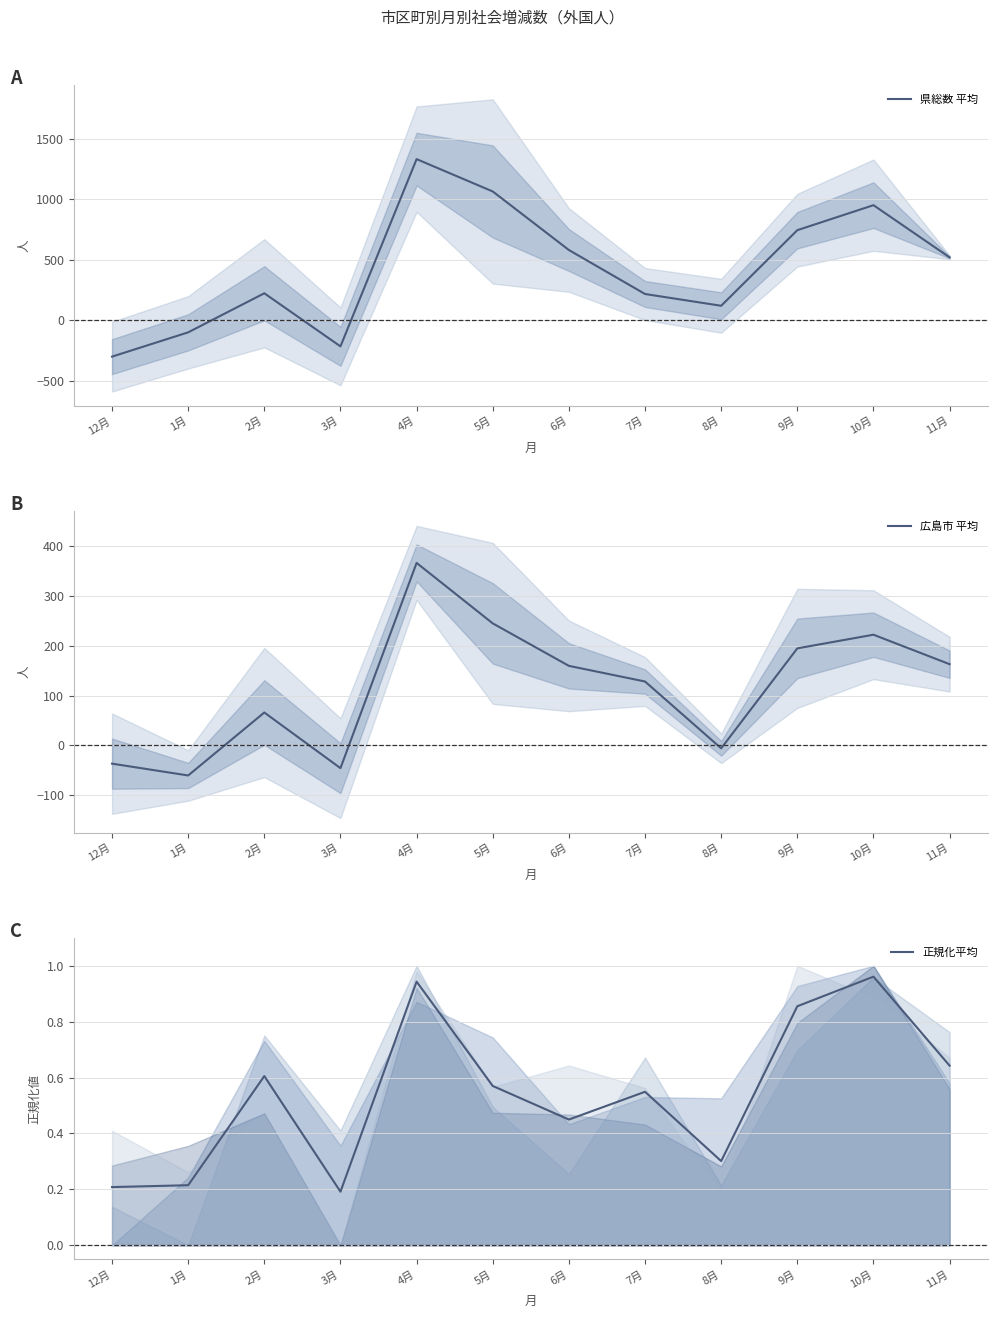

Count the number of data series in this chart.

3